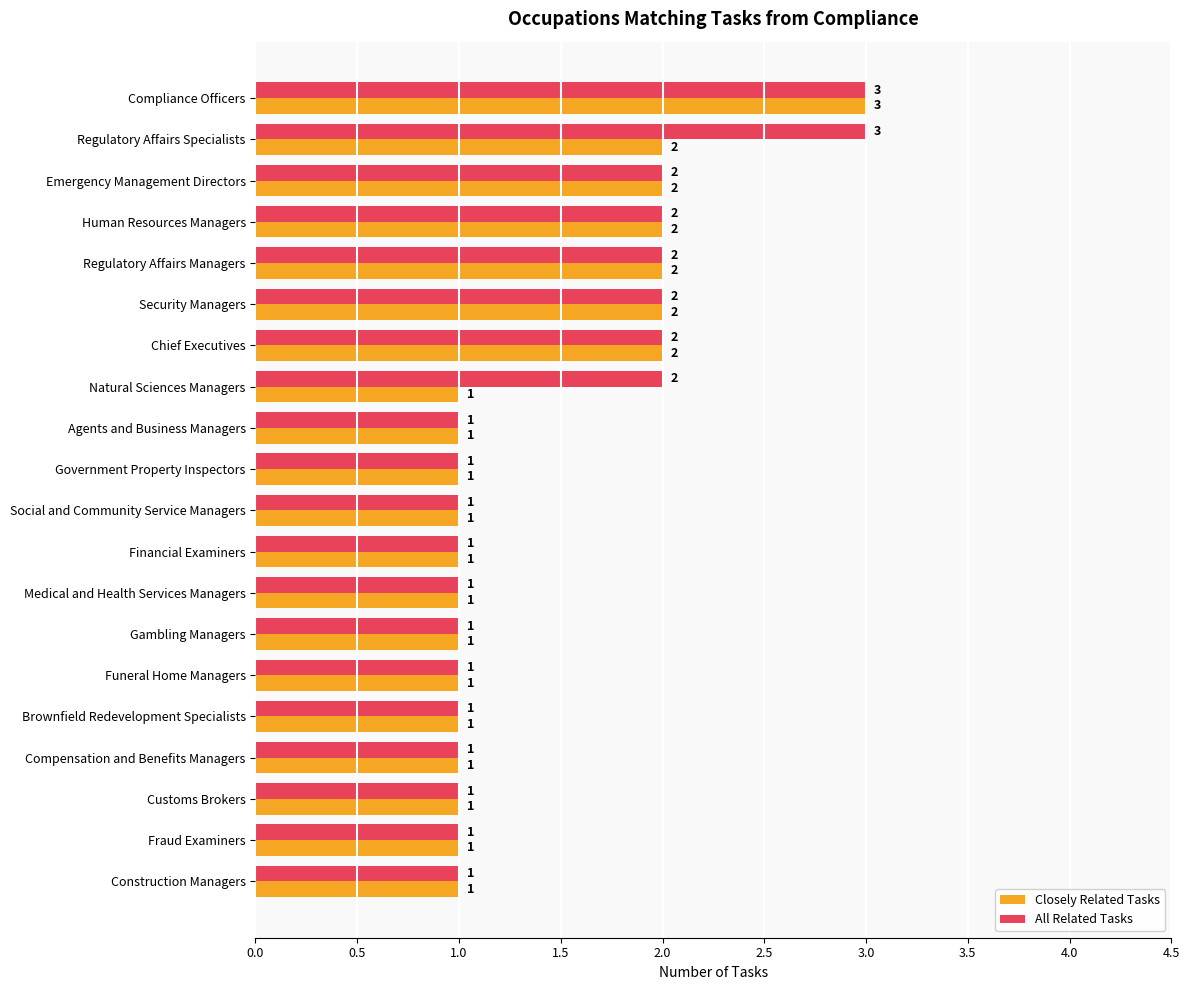

The All Related Tasks series shows 1 at Security Managers. True or false?

False